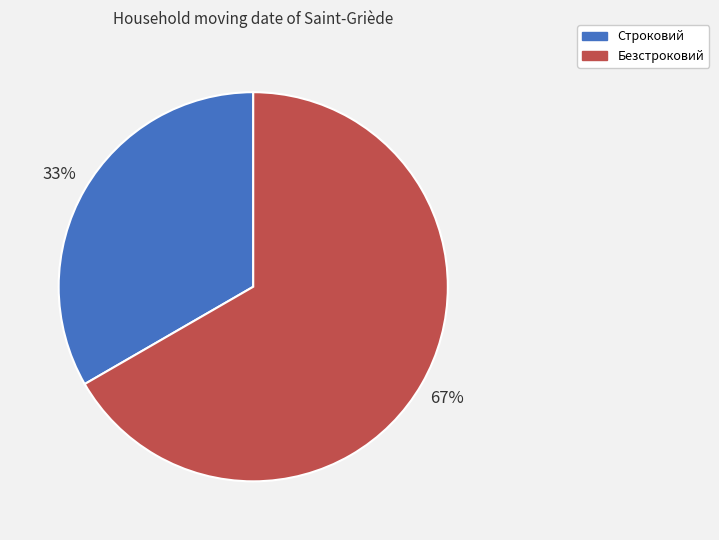

Rank the categories by value from lowest to highest.

Строковий, Безстроковий